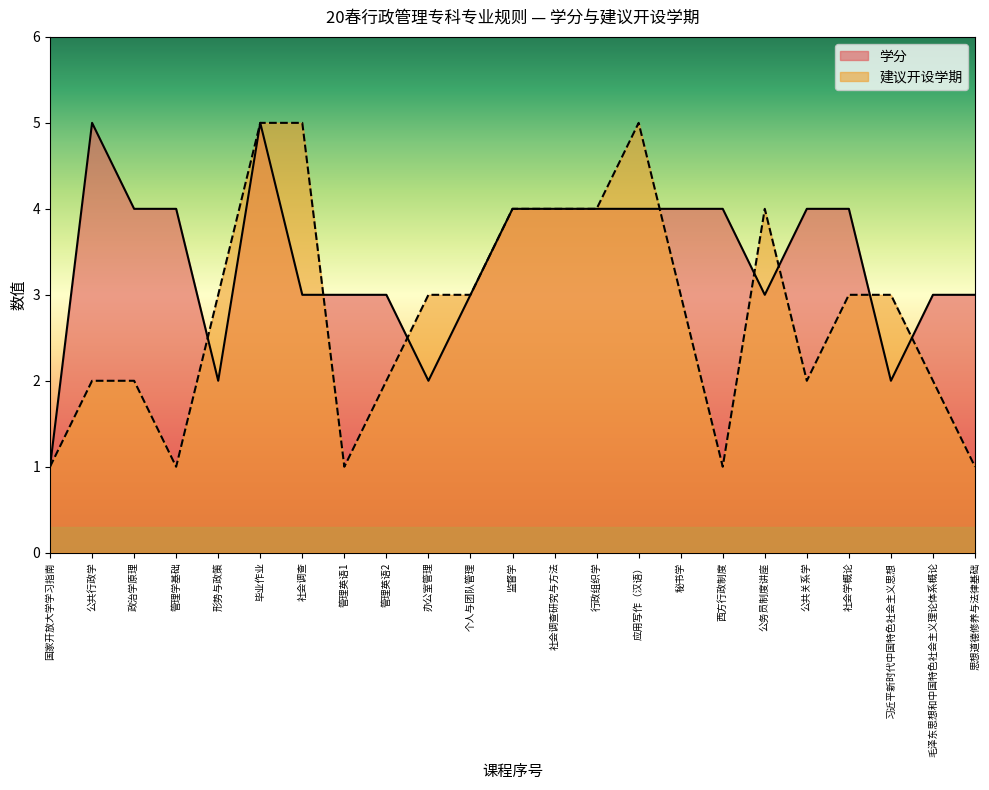

Reading left to right, transcribe all the data shown in this chart.

学分: 国家开放大学学习指南=1	公共行政学=5	政治学原理=4	管理学基础=4	形势与政策=2	毕业作业=5	社会调查=3	管理英语1=3	管理英语2=3	办公室管理=2	个人与团队管理=3	监督学=4	社会调查研究与方法=4	行政组织学=4	应用写作（汉语）=4	秘书学=4	西方行政制度=4	公务员制度讲座=3	公共关系学=4	社会学概论=4	习近平新时代中国特色社会主义思想=2	毛泽东思想和中国特色社会主义理论体系概论=3	思想道德修养与法律基础=3
建议开设学期: 国家开放大学学习指南=1	公共行政学=2	政治学原理=2	管理学基础=1	形势与政策=3	毕业作业=5	社会调查=5	管理英语1=1	管理英语2=2	办公室管理=3	个人与团队管理=3	监督学=4	社会调查研究与方法=4	行政组织学=4	应用写作（汉语）=5	秘书学=3	西方行政制度=1	公务员制度讲座=4	公共关系学=2	社会学概论=3	习近平新时代中国特色社会主义思想=3	毛泽东思想和中国特色社会主义理论体系概论=2	思想道德修养与法律基础=1